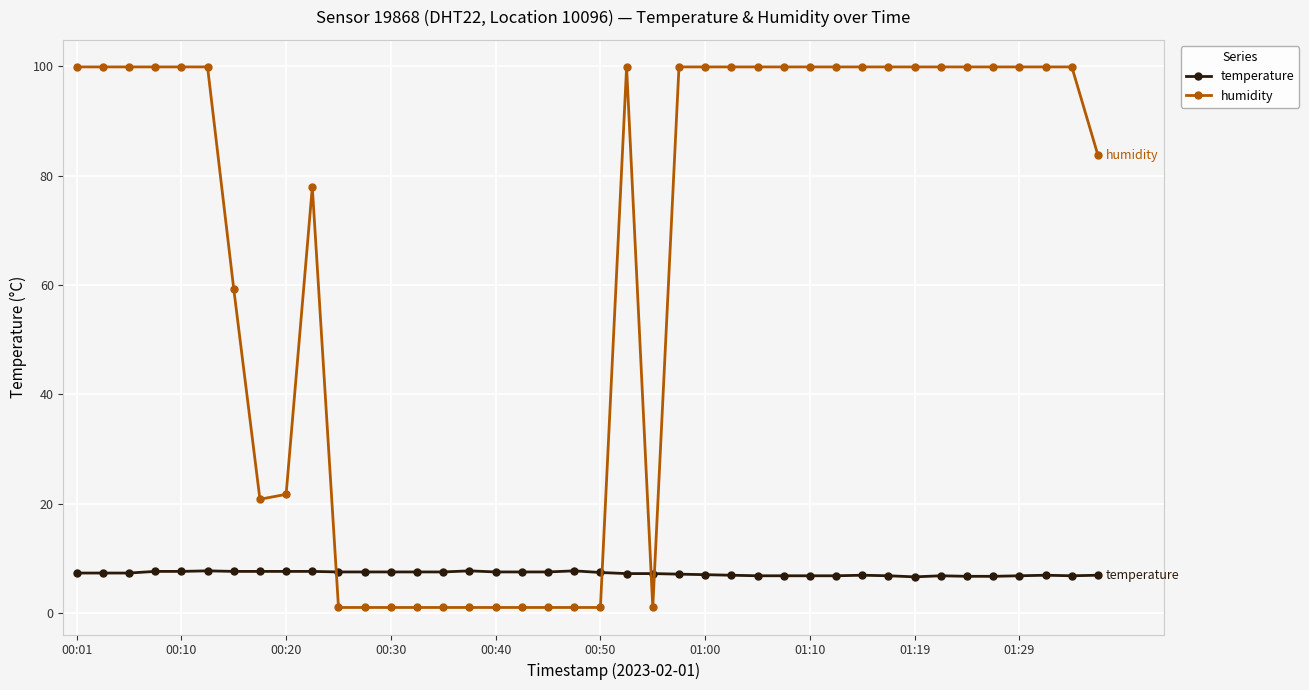

How many lines are shown in the chart?

2